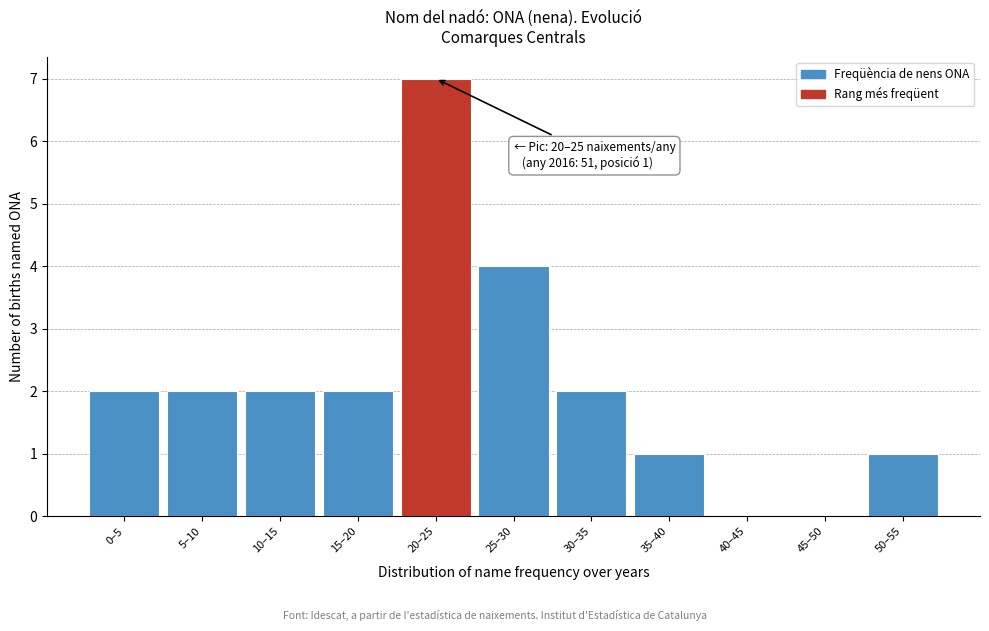

Reading left to right, extract all data points from this chart.

0–5=2	5–10=2	10–15=2	15–20=2	20–25=7	25–30=4	30–35=2	35–40=1	40–45=0	45–50=0	50–55=1